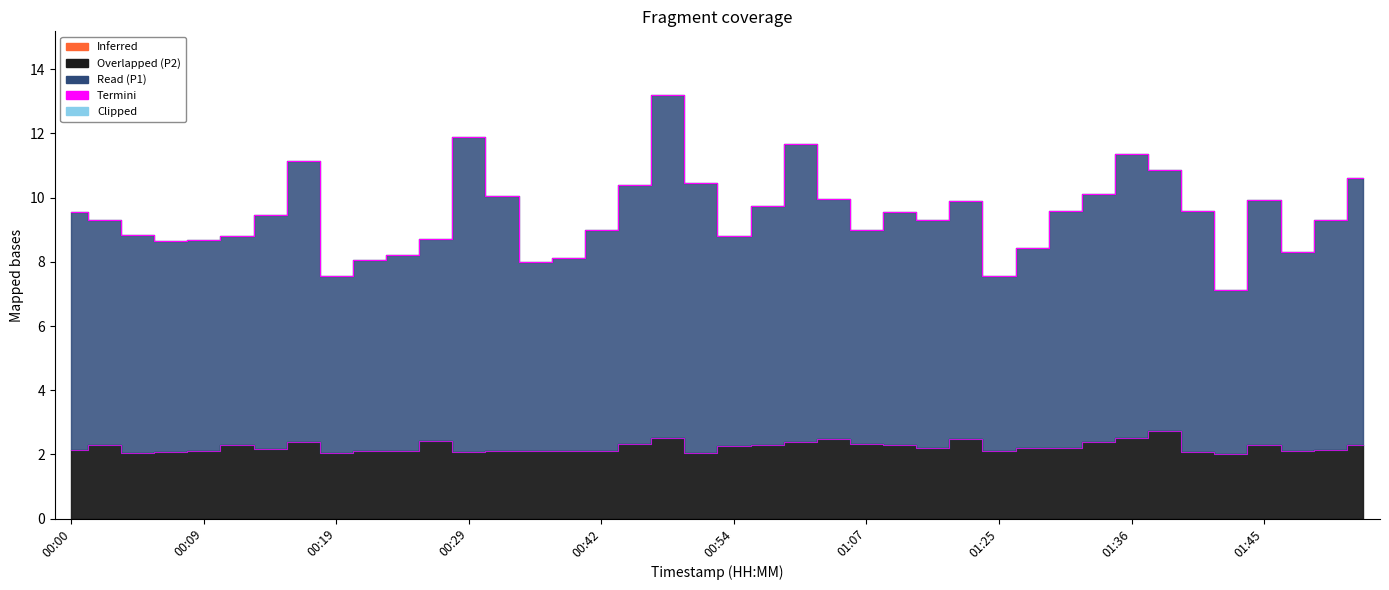

True or false: P2 and P1 cross at least once.

False